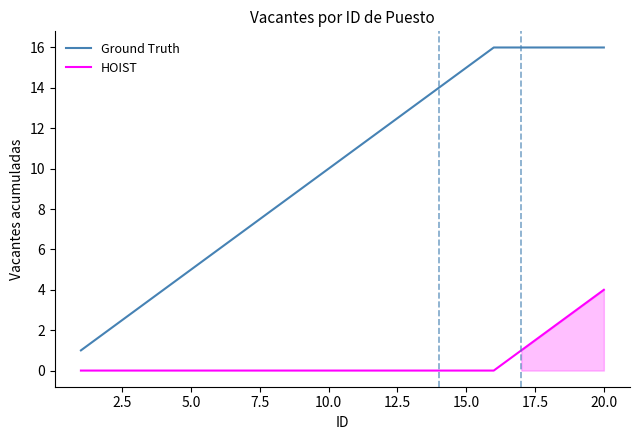

True or false: Ground Truth and HOIST cross at least once.

False